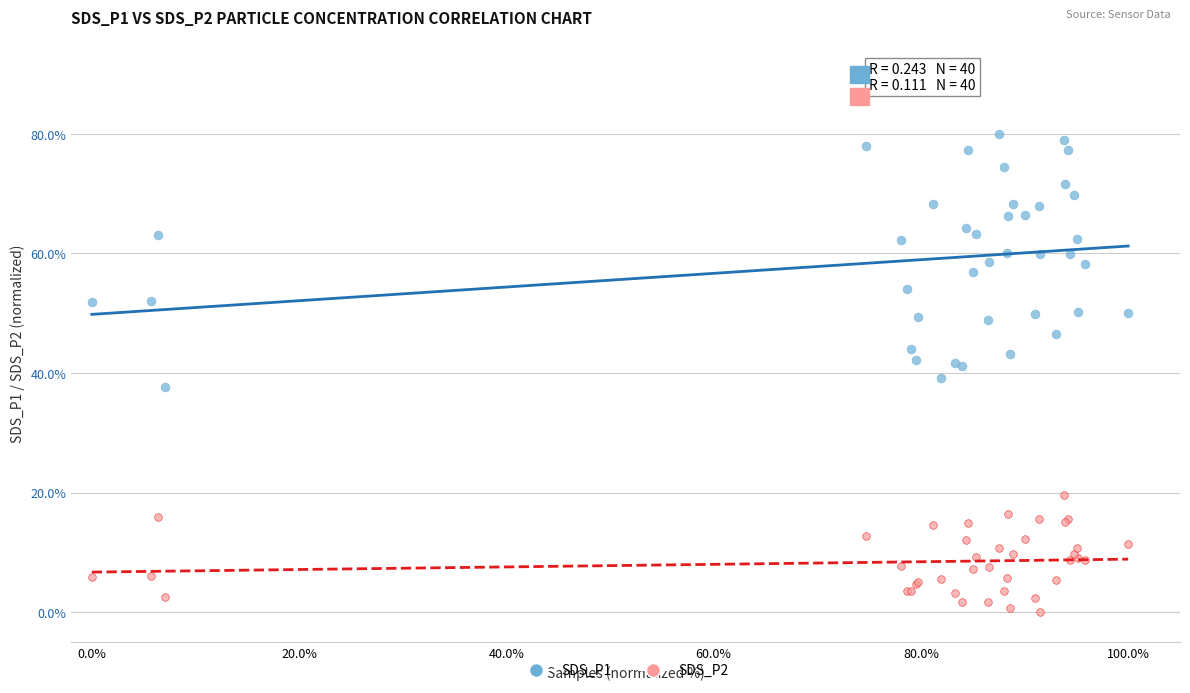

Which series has the largest Y range (max minus min)?

SDS_P1